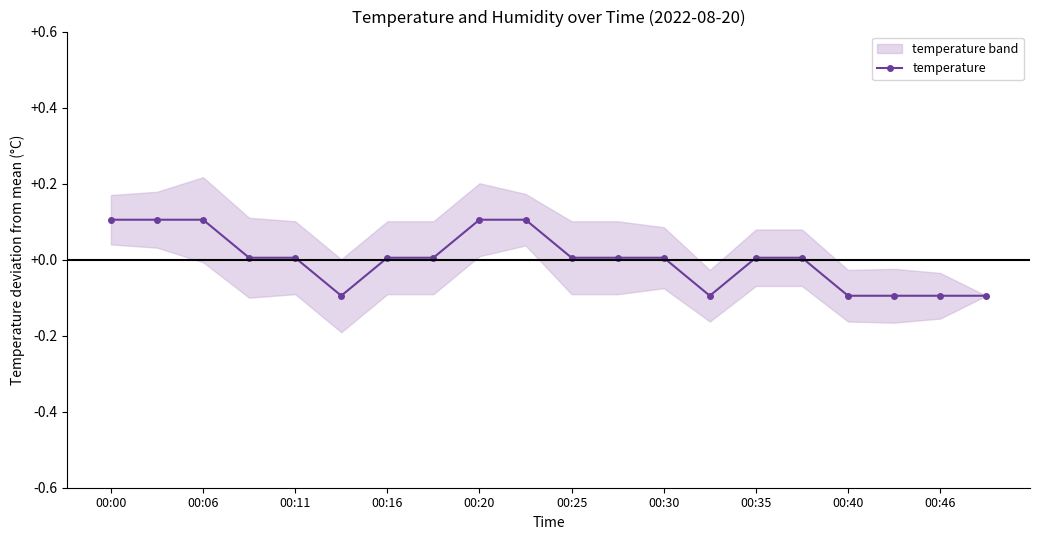

What is the change in value from 12 to 19?

-0.1